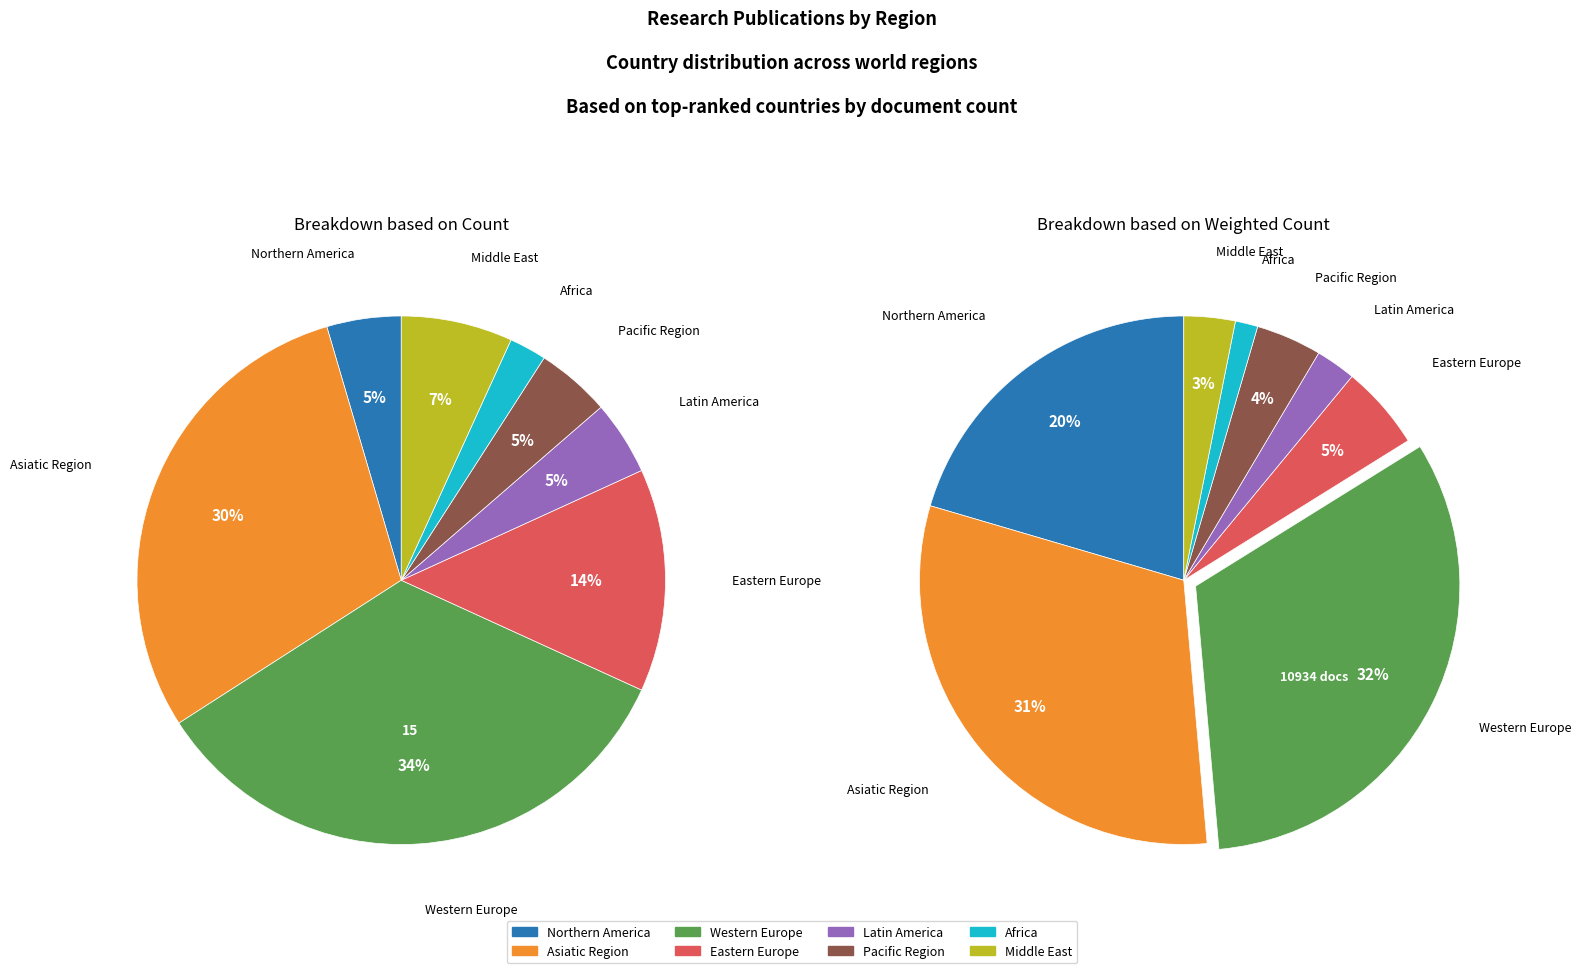

To the nearest percent, what is the difference between the largest and smallest slice percentages?

32%